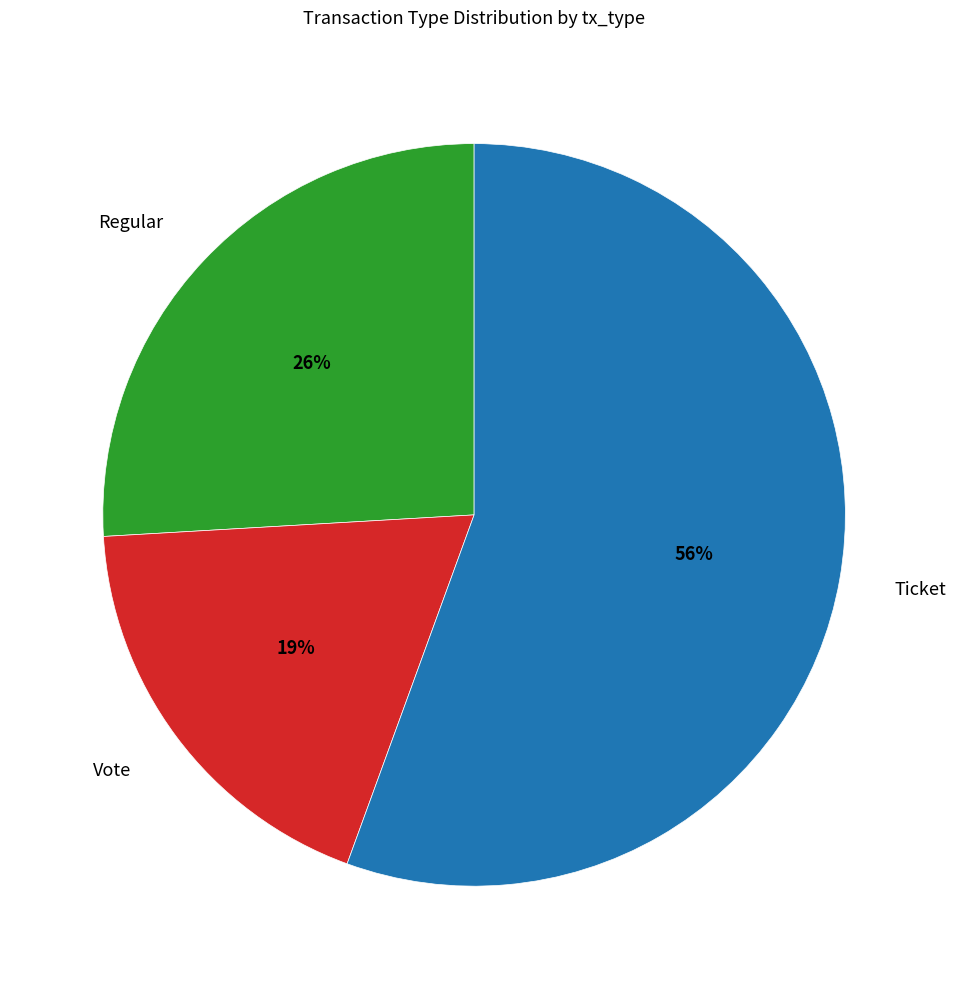

What is the ratio of the value at Vote to the value at Ticket?

0.3